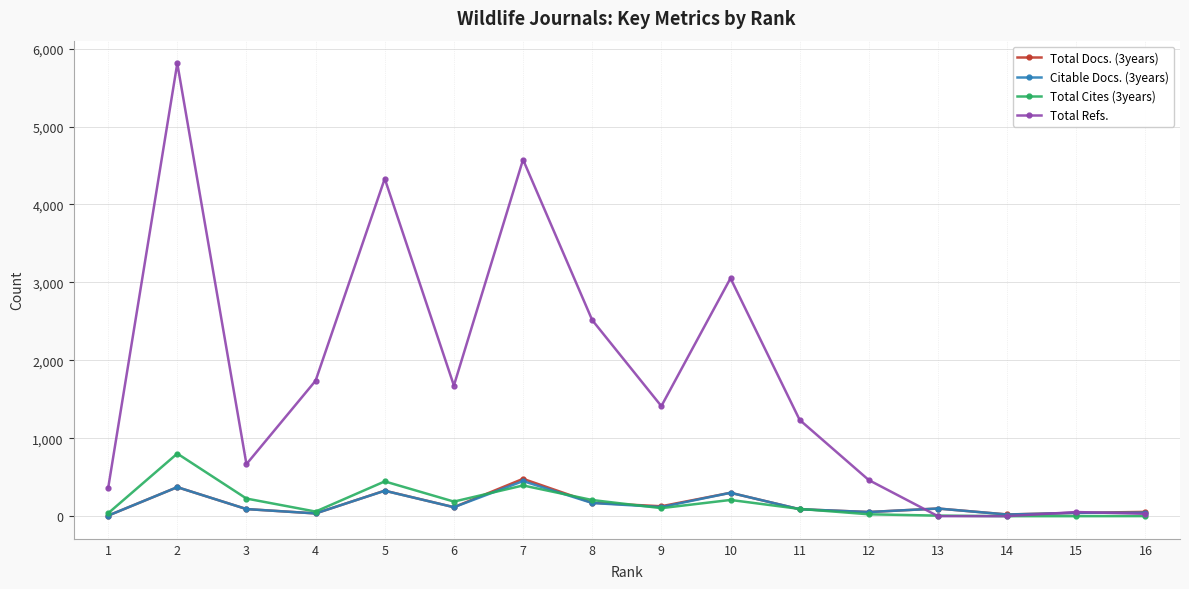

Which series has the widest spread of values?

Total Refs.